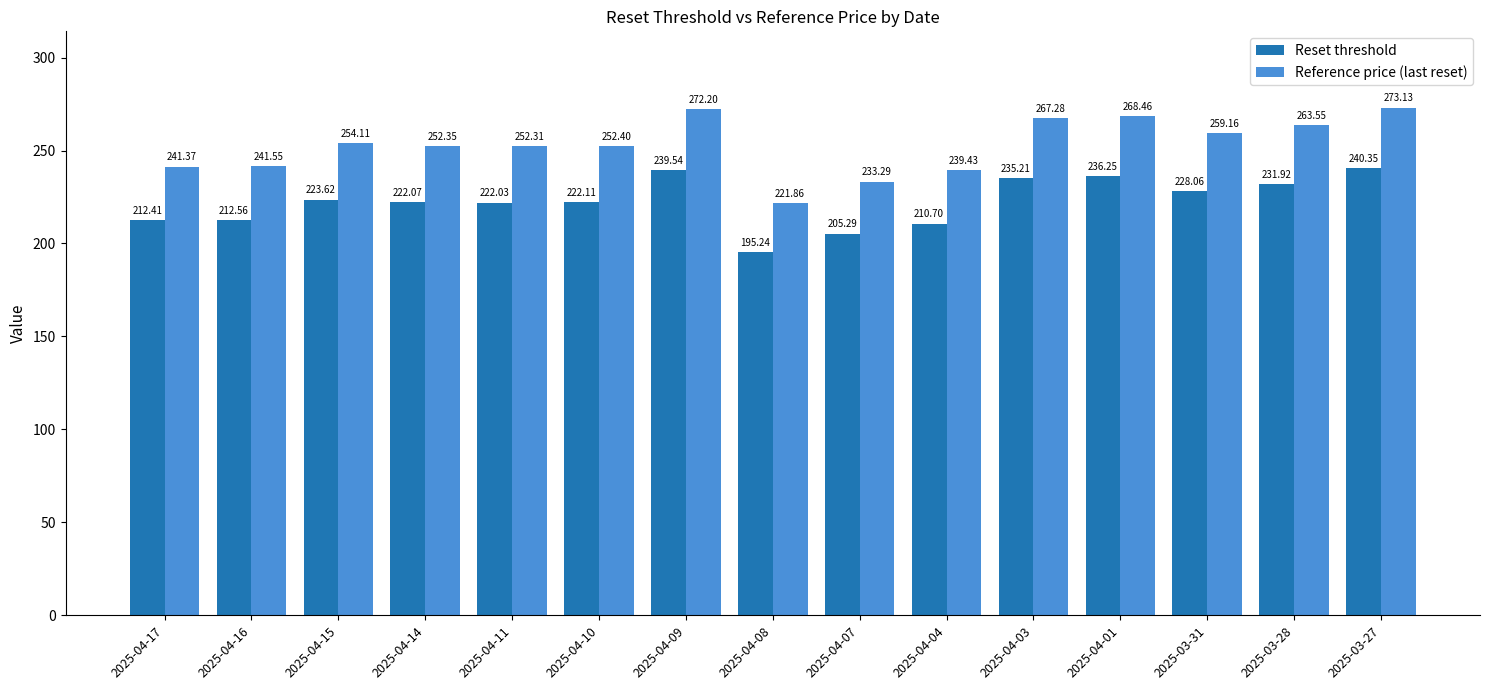

Are the bars horizontal?

No